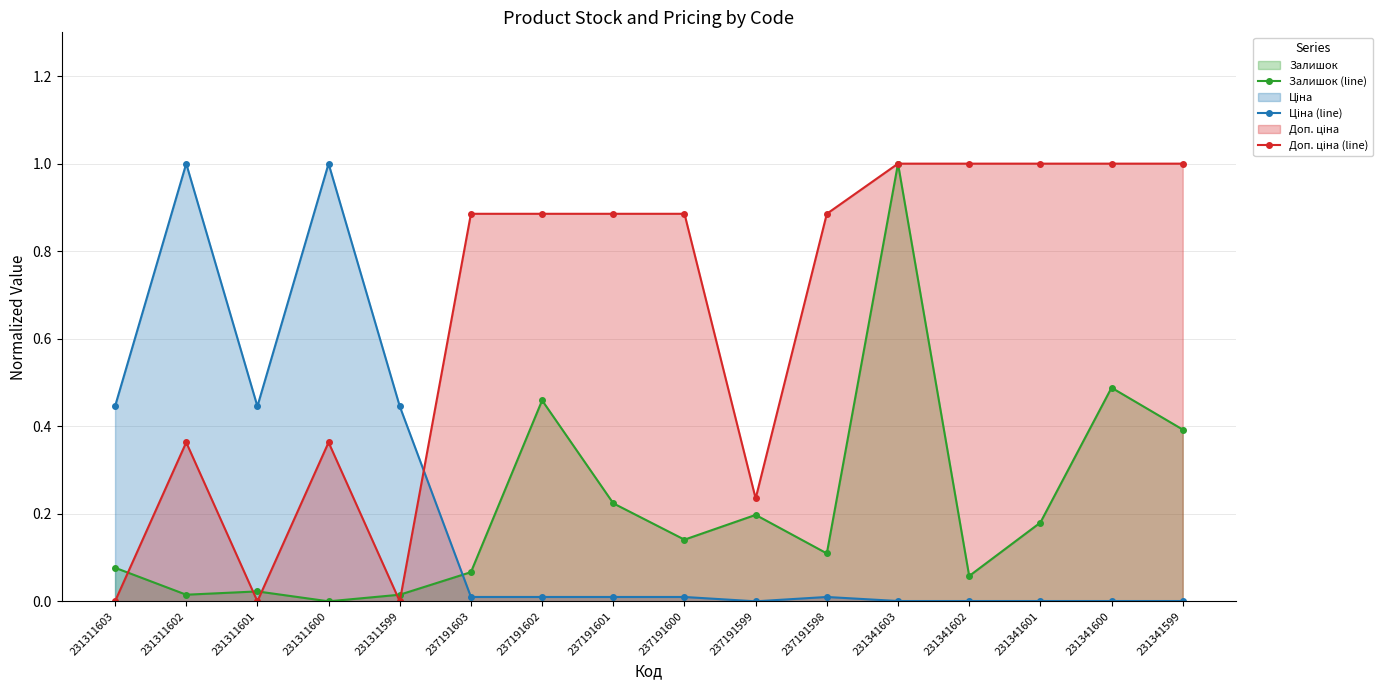

What is the sum of the Доп. ціна (line) values at 237191602 and 231311603?

0.9